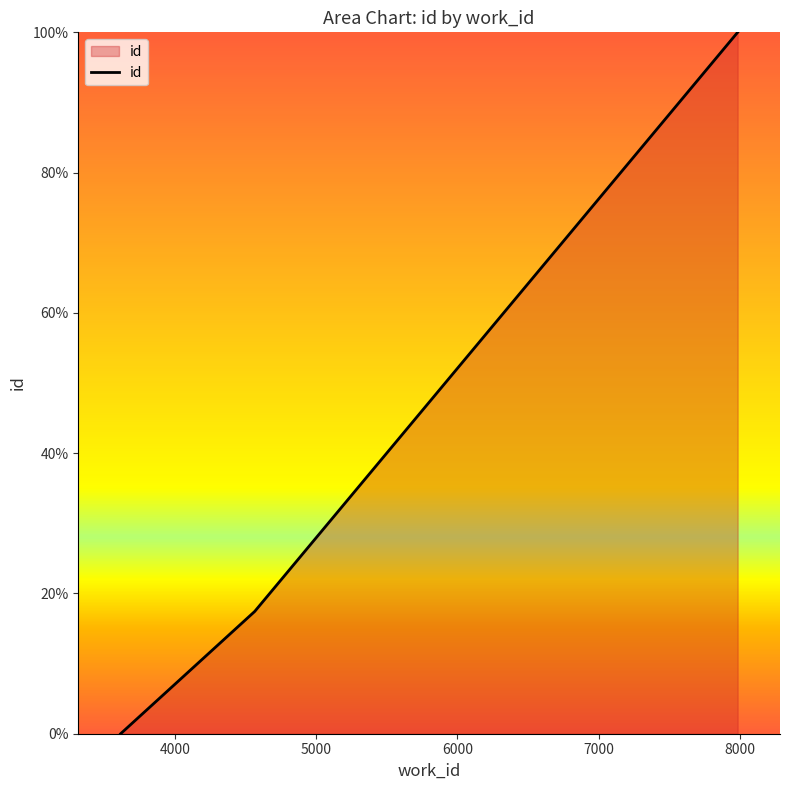

How many positive values are there?

2